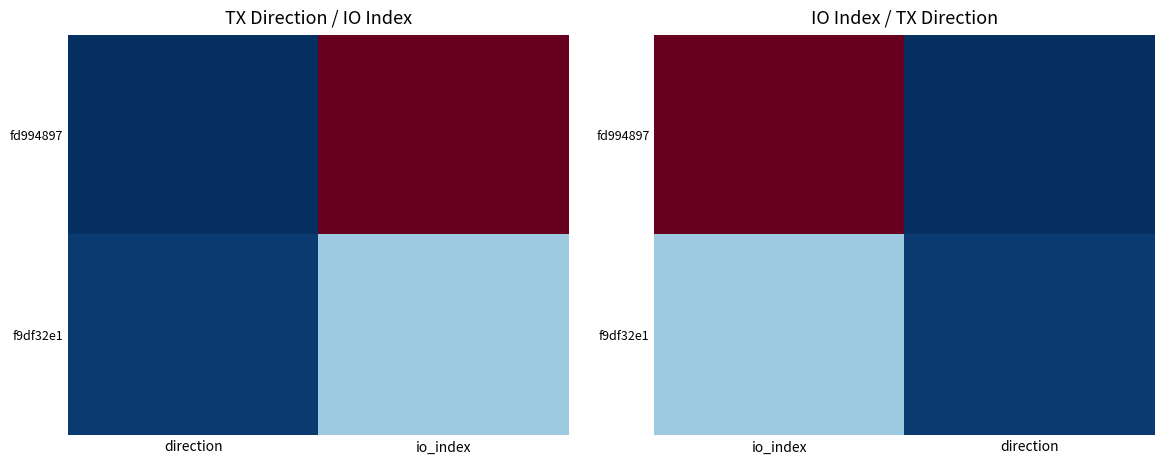

How many categories are shown in the chart?

2